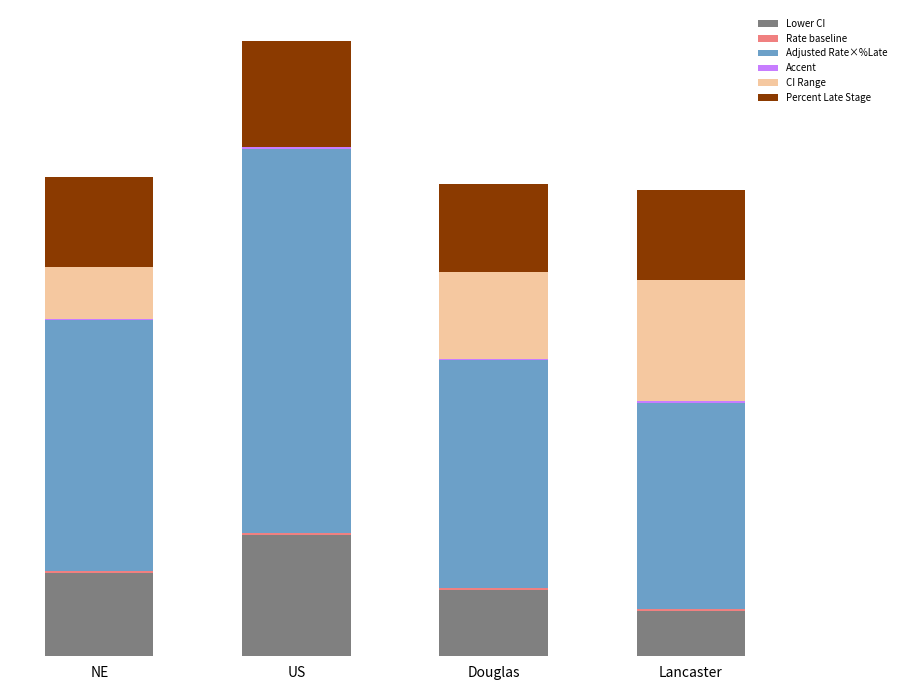

What is the difference between the second highest and minimum values in the Lower CI series?

0.9